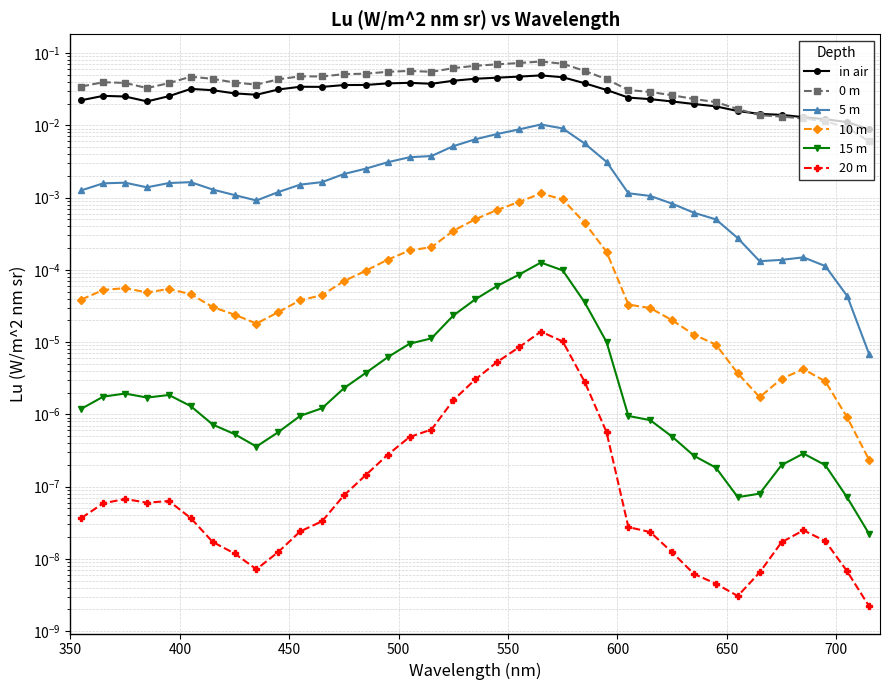

Is it true that 20 m equals 0.0 at 600?

False